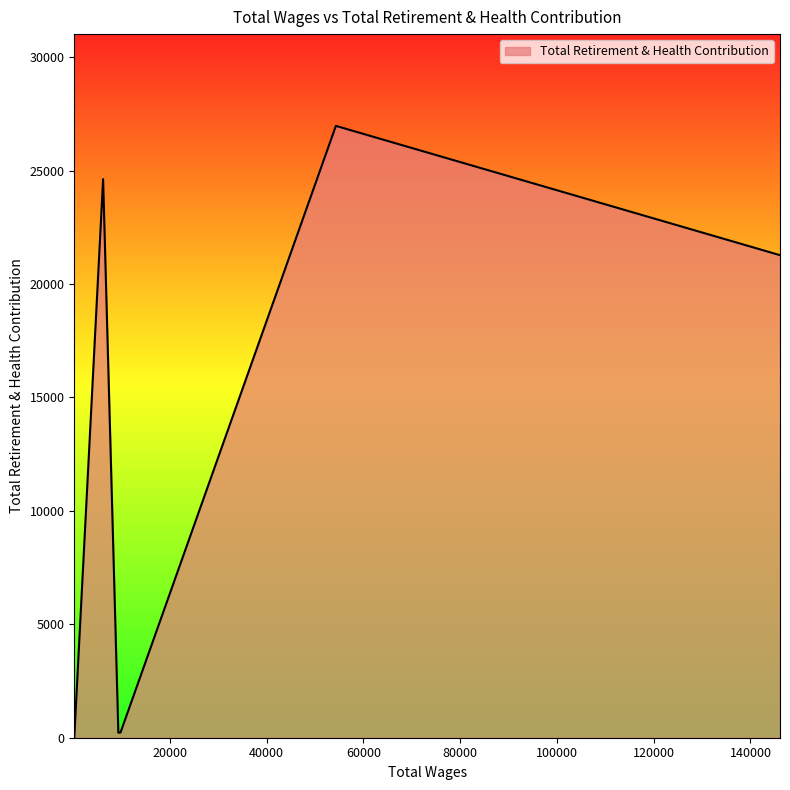

List the labels in order of value, largest first.

54319.0, 6210.0, 6210.0, 146109.0, 9810.0, 9810.0, 9810.0, 9360.0, 9360.0, 250.0, 250.0